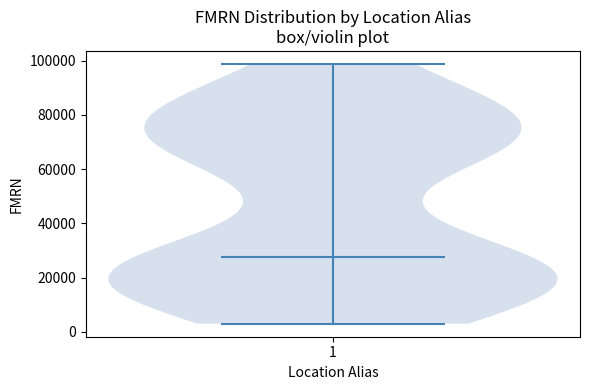

Where does the median line of the violin at x = 1 sit on the y-axis? The values are not printed on the chart, so give them approximately, as read against the axis.

28000